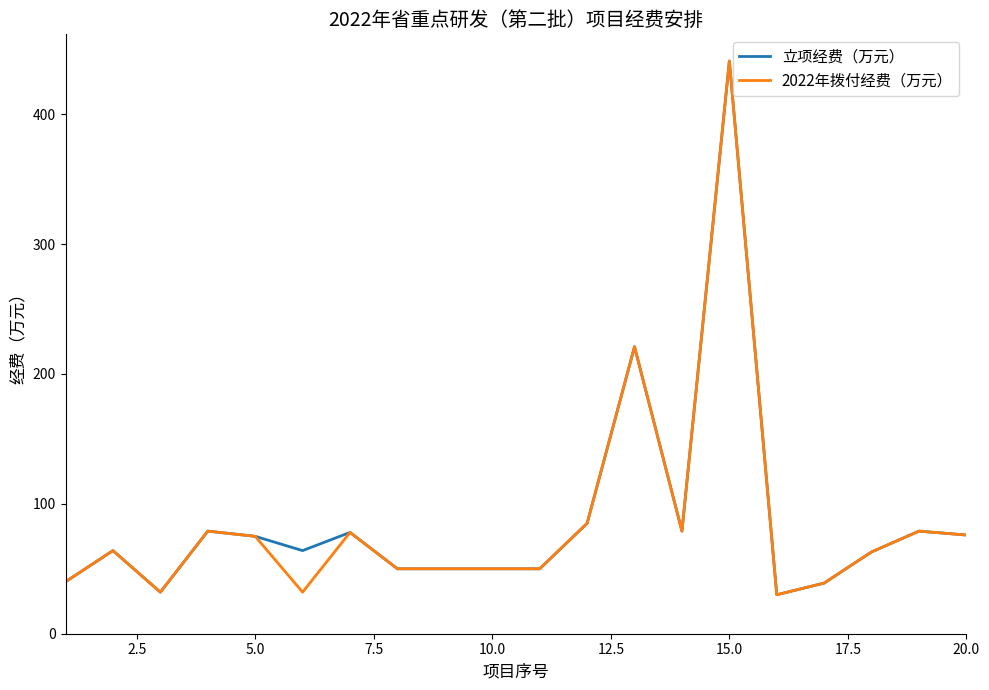

What is the highest value of the 立项经费（万元） series?

441